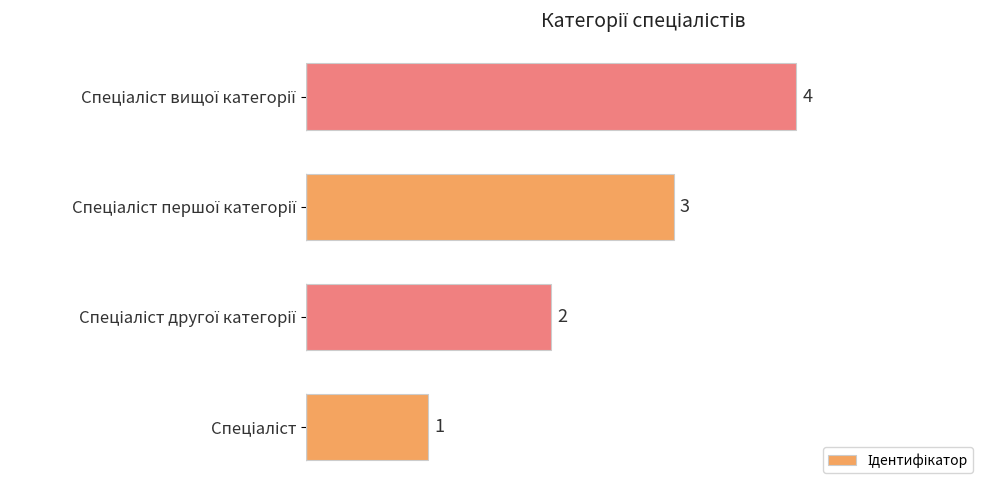

What is the difference between the maximum and minimum values?

3